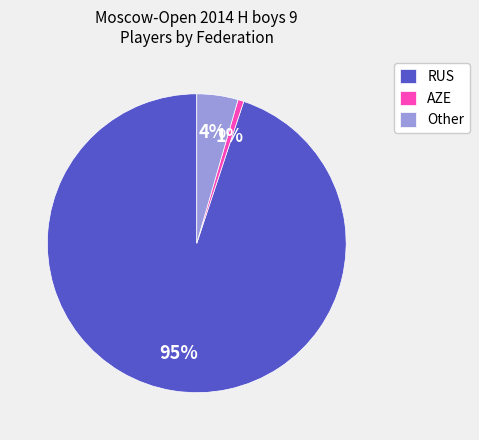

To the nearest percent, what is the difference between the largest and smallest slice percentages?

94%